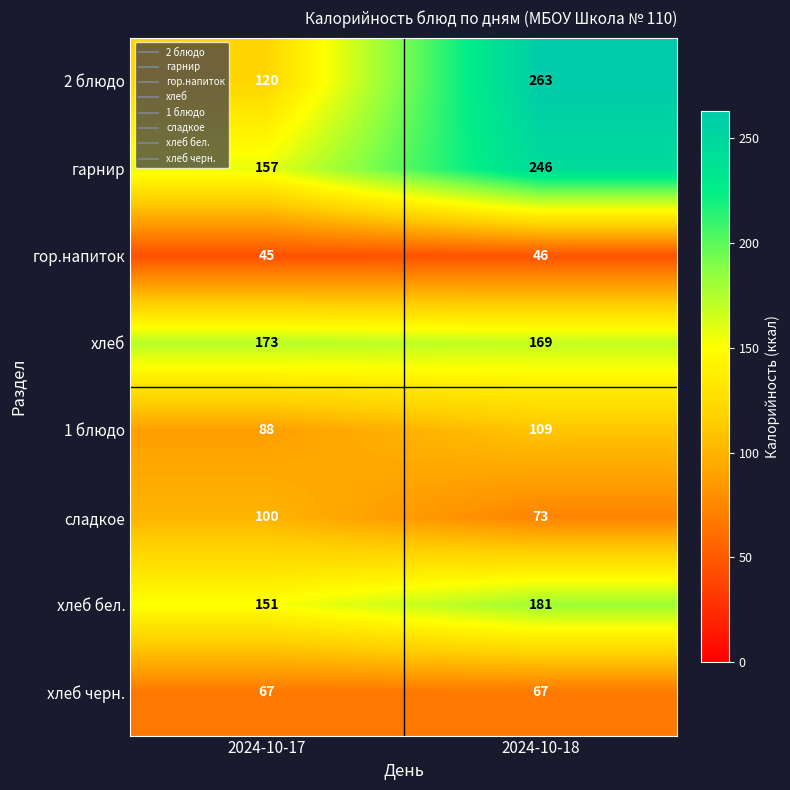

Which series has the largest total across all categories?

гарнир